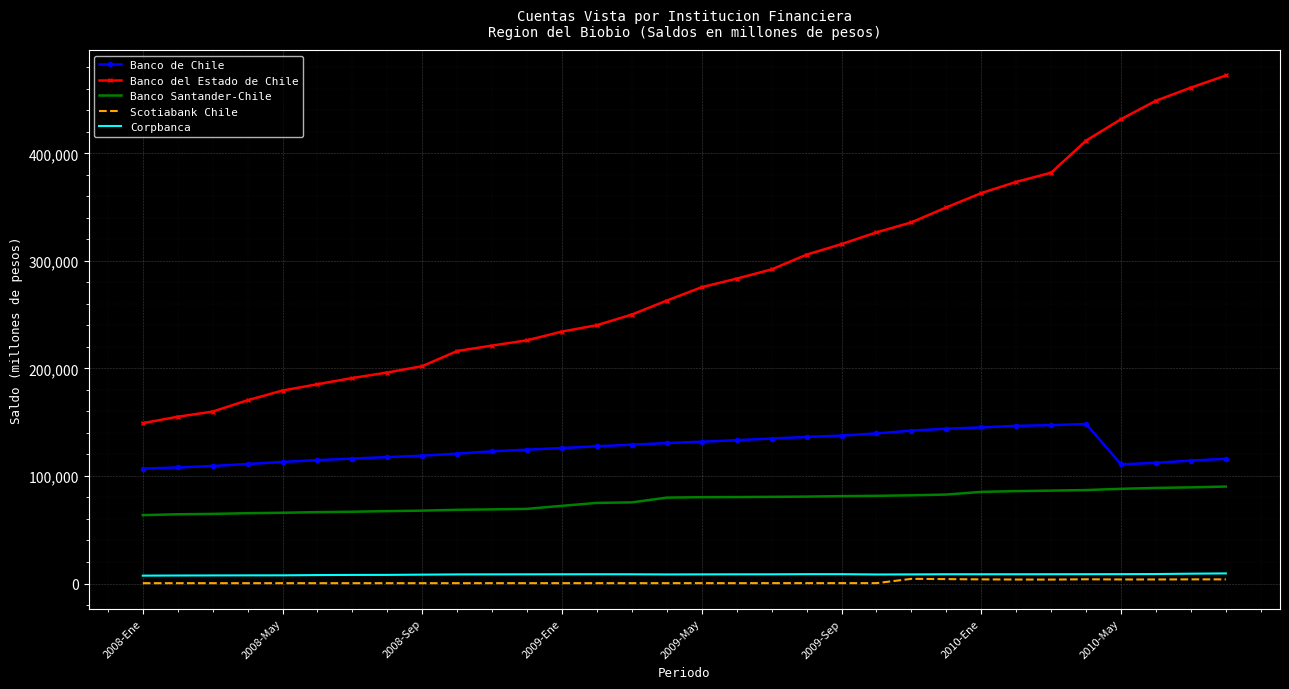

What is the difference between the second highest and minimum values in the Banco del Estado de Chile series?

312016